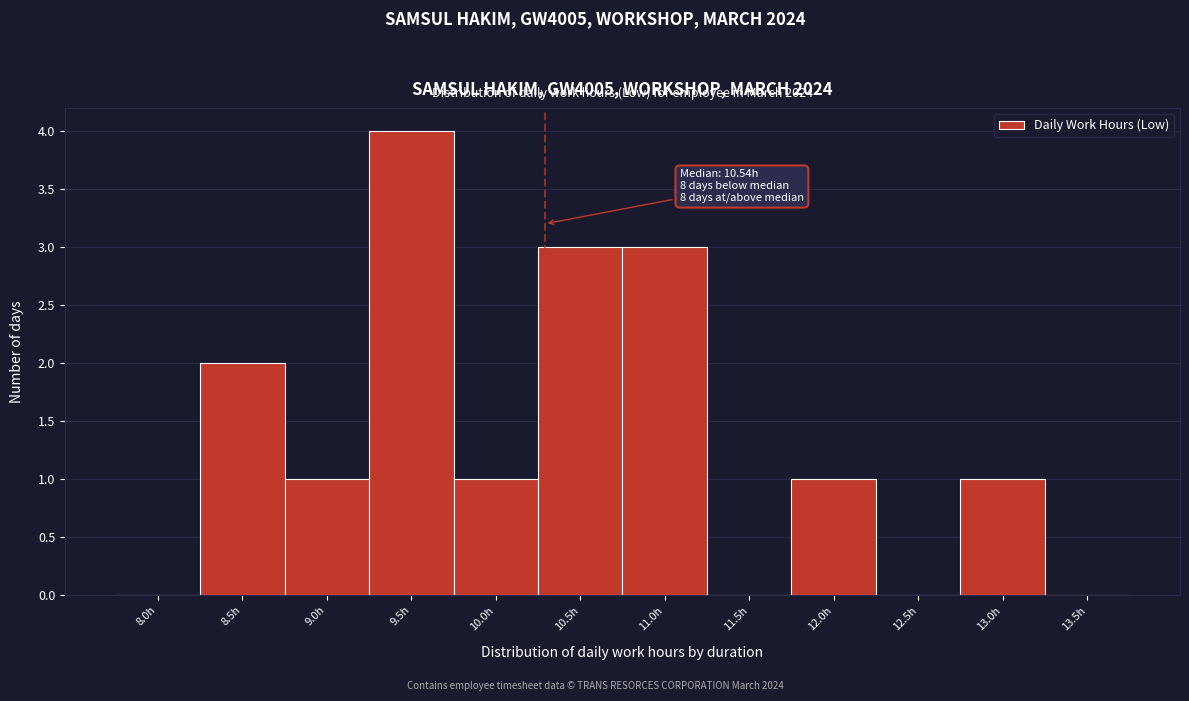

Reading left to right, list all the values displayed in this chart.

8.0h=0	8.5h=2	9.0h=1	9.5h=4	10.0h=1	10.5h=3	11.0h=3	11.5h=0	12.0h=1	12.5h=0	13.0h=1	13.5h=0